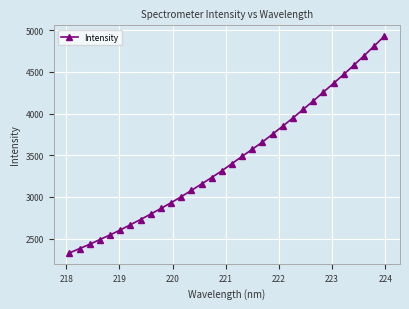

True or false: there are more than 2 points higher than both neighbors.

False